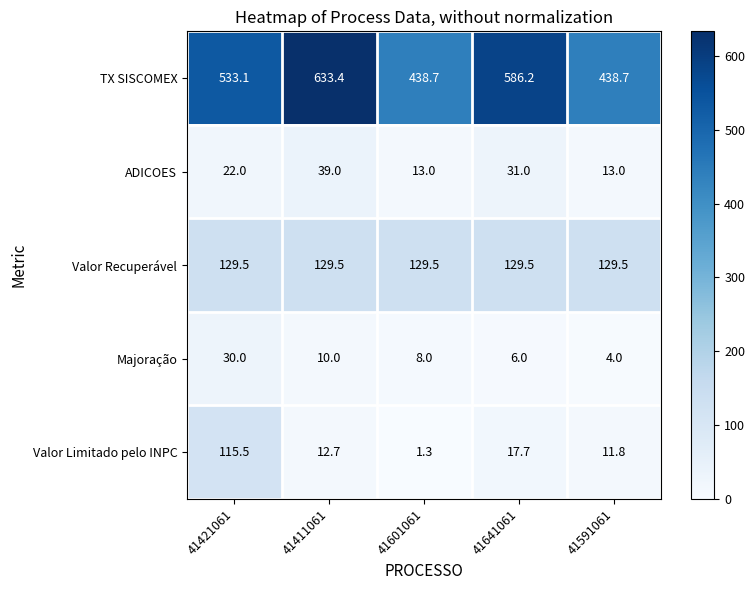

What is the total value across all series at 41421061?

830.1